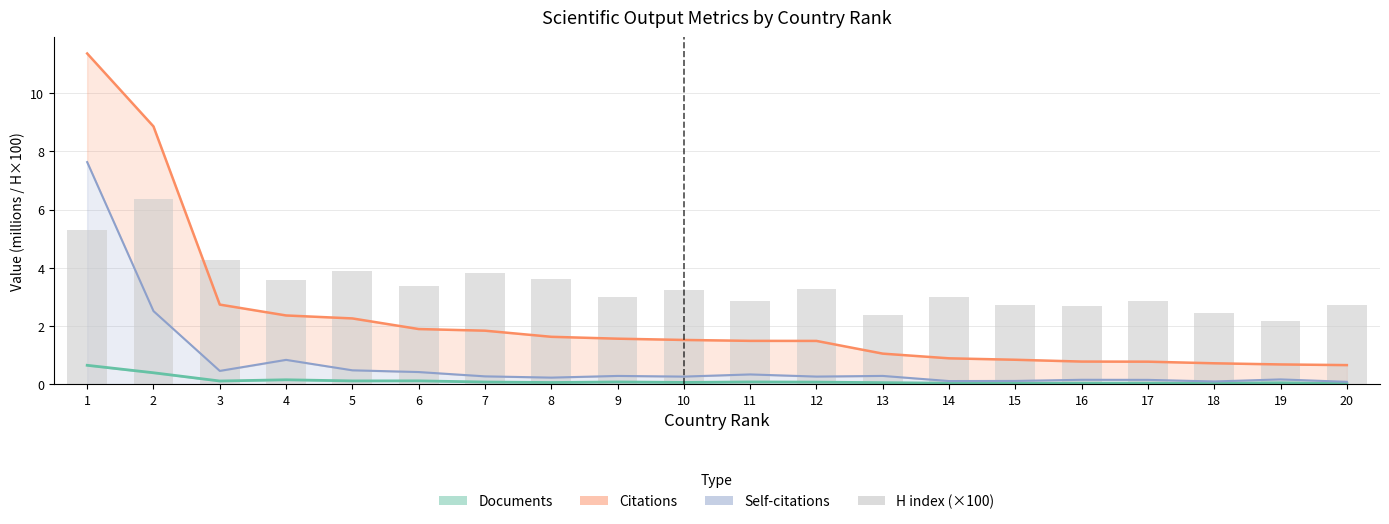

Rank the series by their maximum value, from highest to lowest.

Citations (M), Self-citations (M), H index (×100), Documents (M)